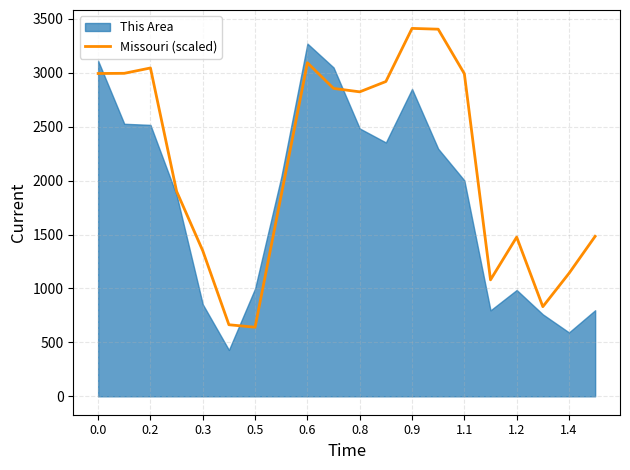

How many points are lower than both their immediate neighbors (excluding endpoints)?

4